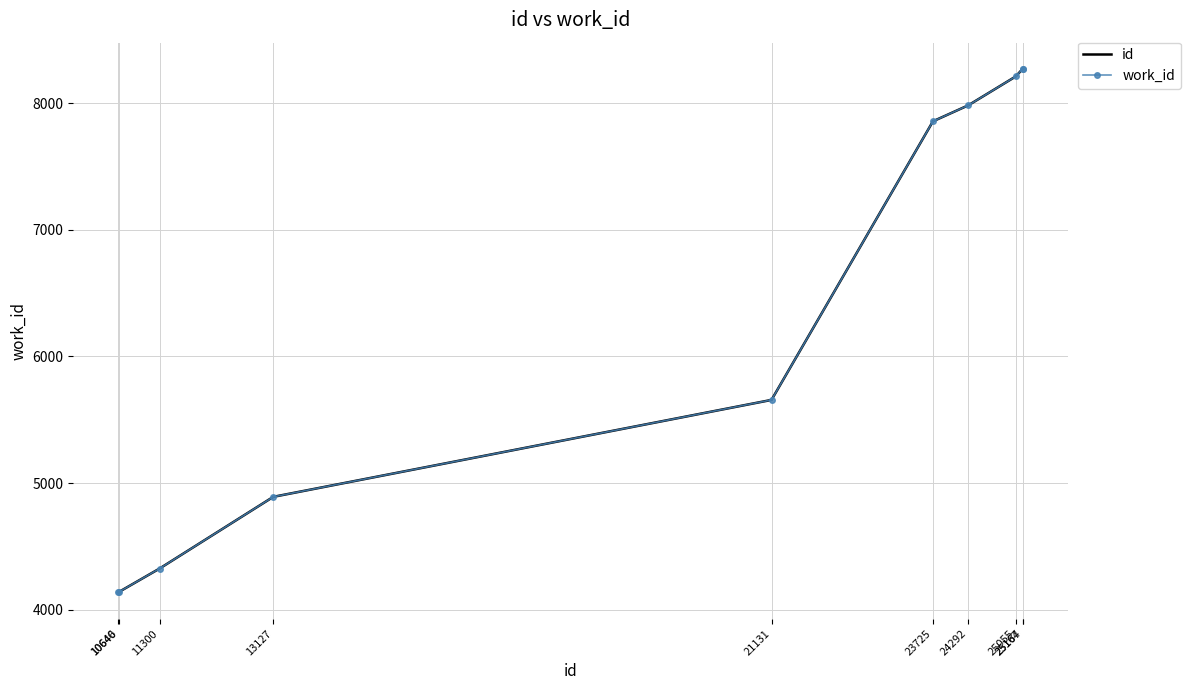

How many data points in id are above 7856?

4